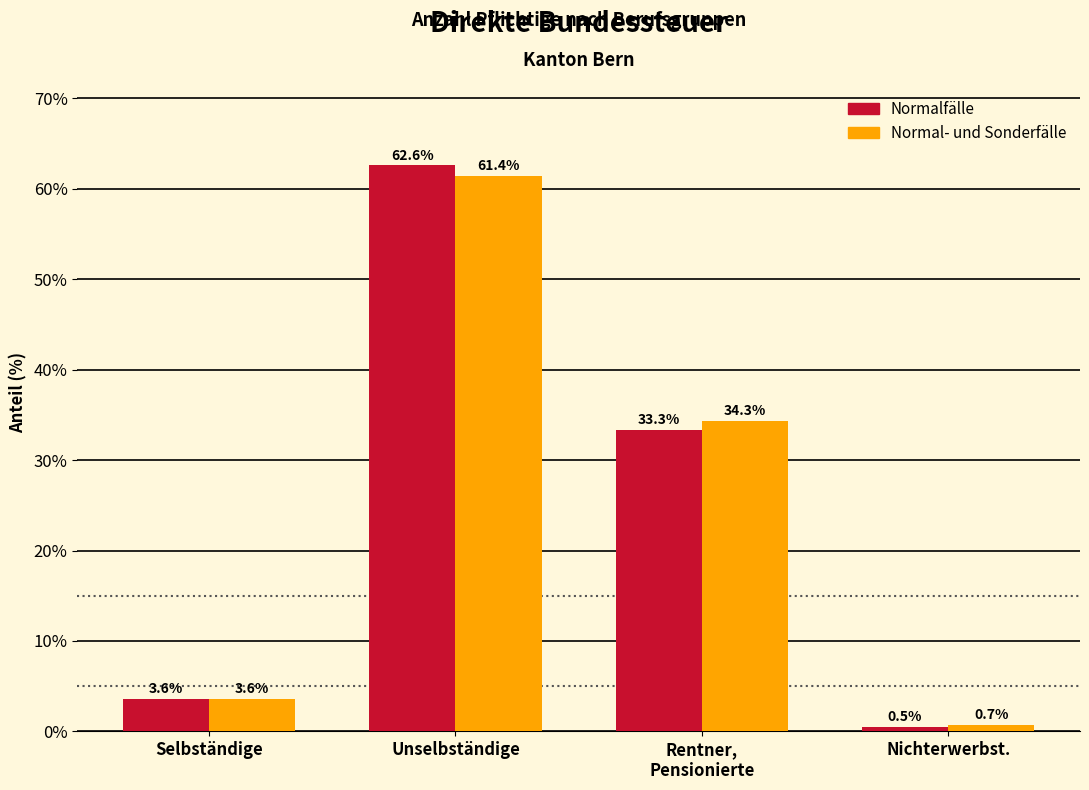

Reading left to right, transcribe all the data shown in this chart.

Normalfälle: 3.6	62.6	33.3	0.5
Normal- und Sonderfälle: 3.6	61.4	34.3	0.7